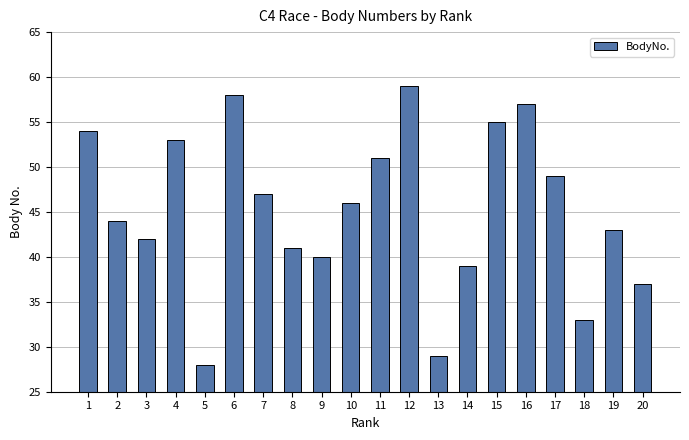

What is the greatest value displayed?

59